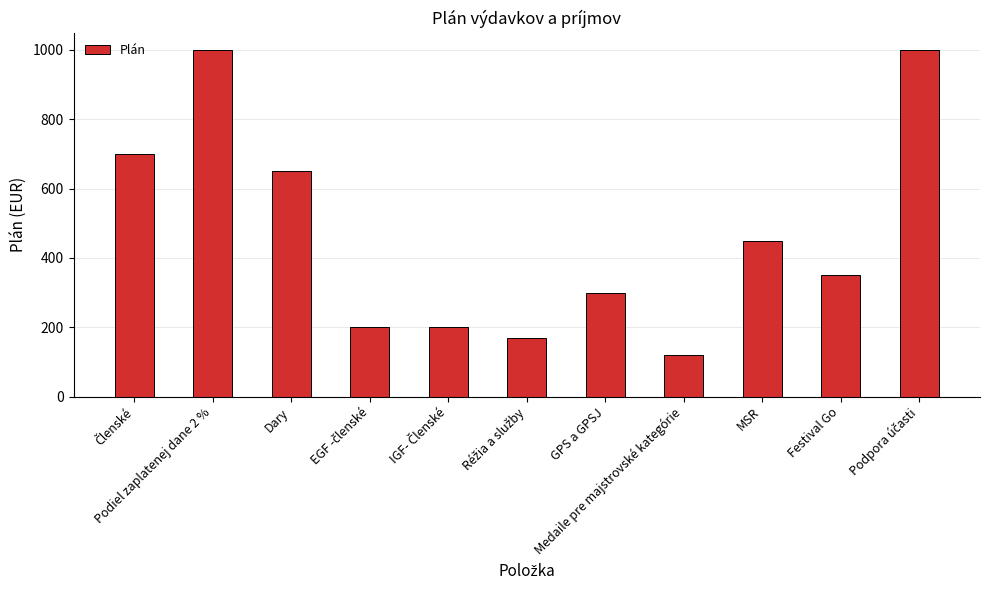

What is the maximum value shown in the chart?

1000